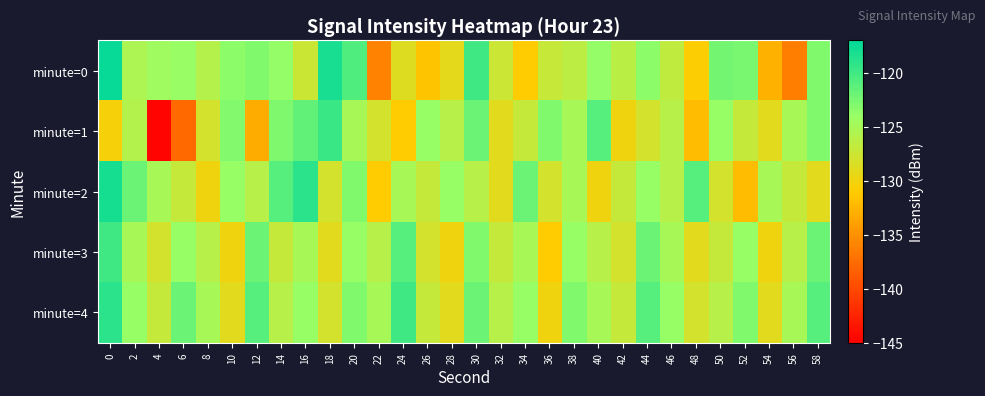

List the series in order of their peak value, lowest first.

minute=3, minute=1, minute=4, minute=2, minute=0